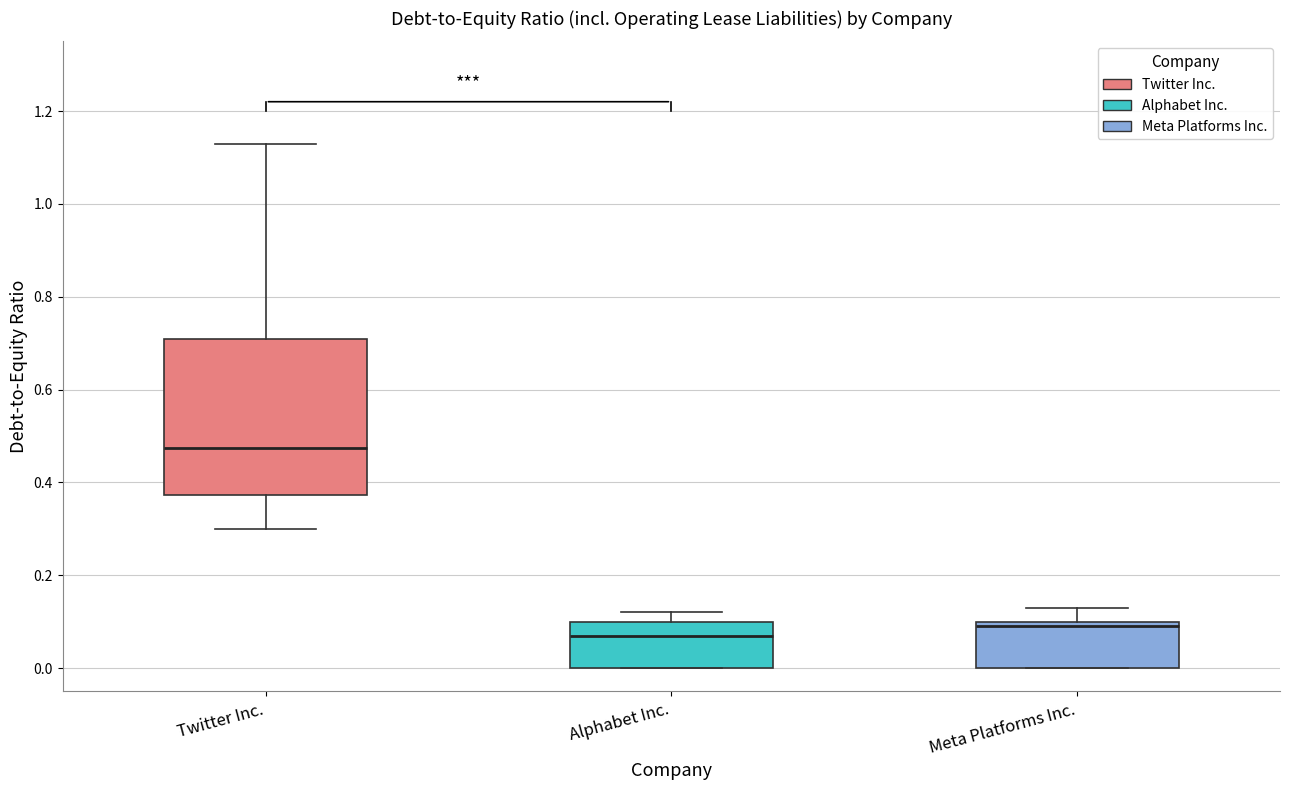

Which box is the tallest, from its lower edge to its upper edge?

Twitter Inc.